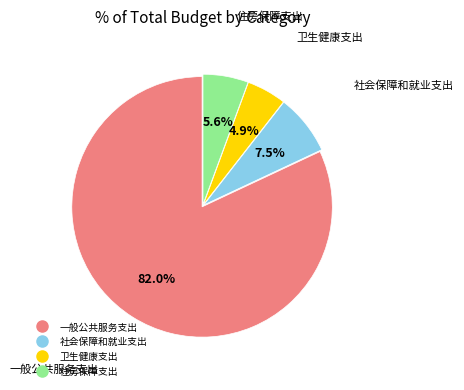

Combined, do 社会保障和就业支出 and 一般公共服务支出 account for over 50%?

Yes